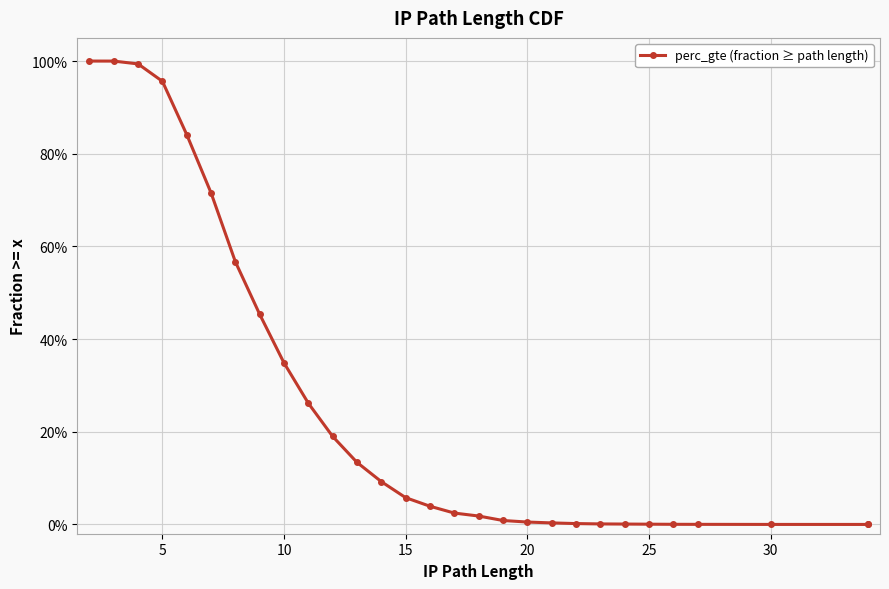

The value at 24 is 0.0. True or false?

False